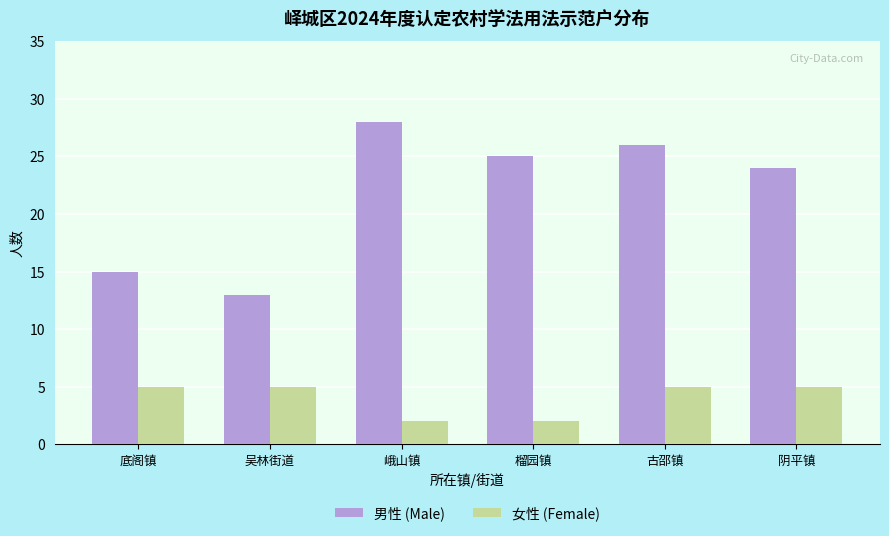

What is the sum of all 女性 (Female) values?

24